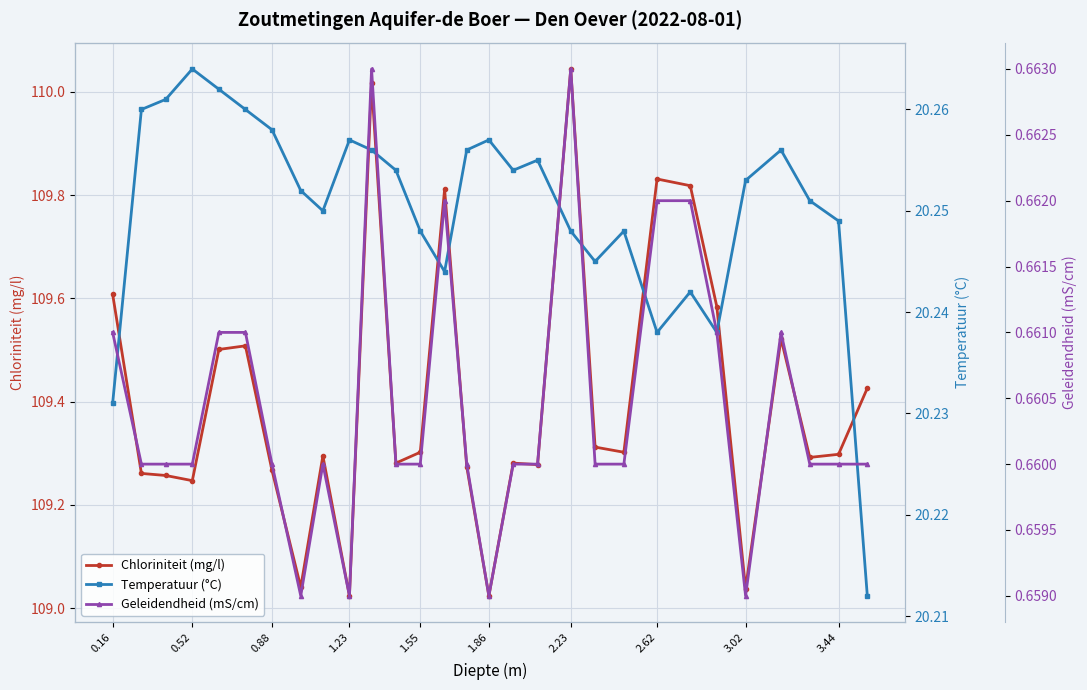

True or false: Temperatuur (°C) and Chloriniteit (mg/l) intersect in this chart.

False